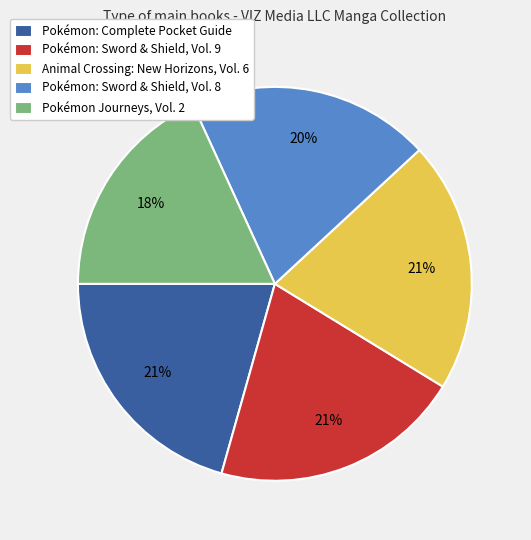

To the nearest percent, what percentage of the pie is Pokémon: Complete Pocket Guide?

21%